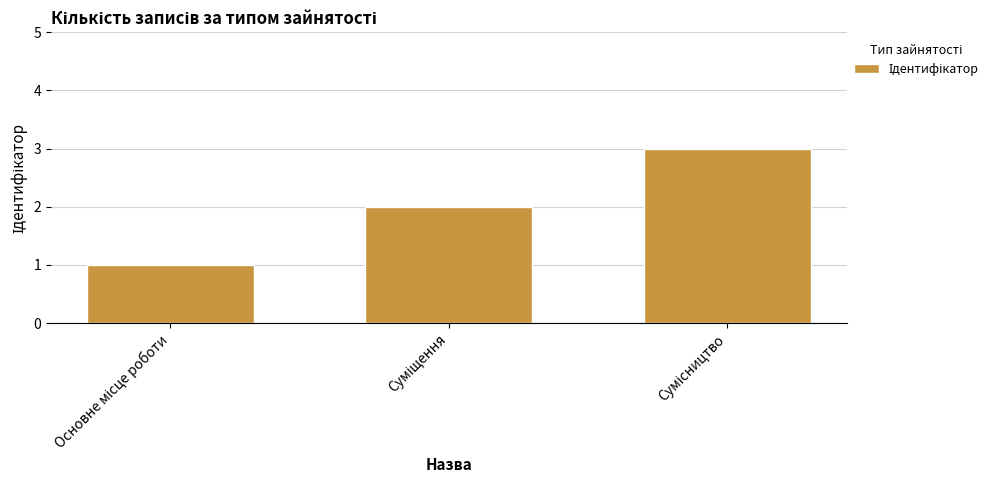

Does the chart contain stacked bars?

No